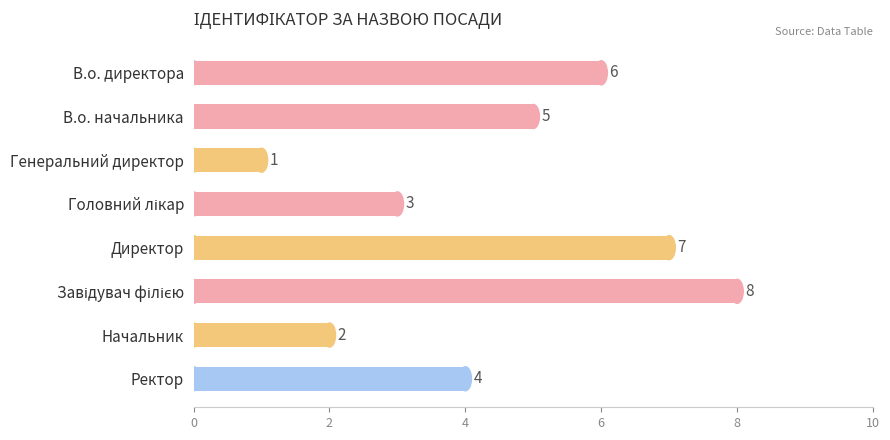

Which label corresponds to the smallest value in the chart?

Генеральний директор